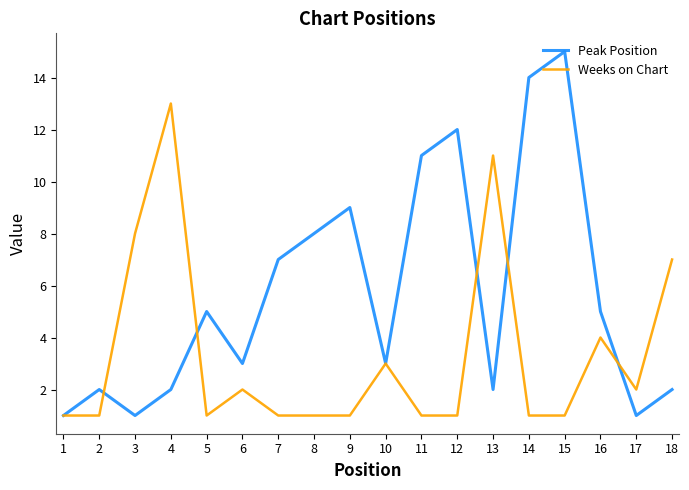

True or false: Weeks on Chart has more than 2 points higher than both neighbors.

True